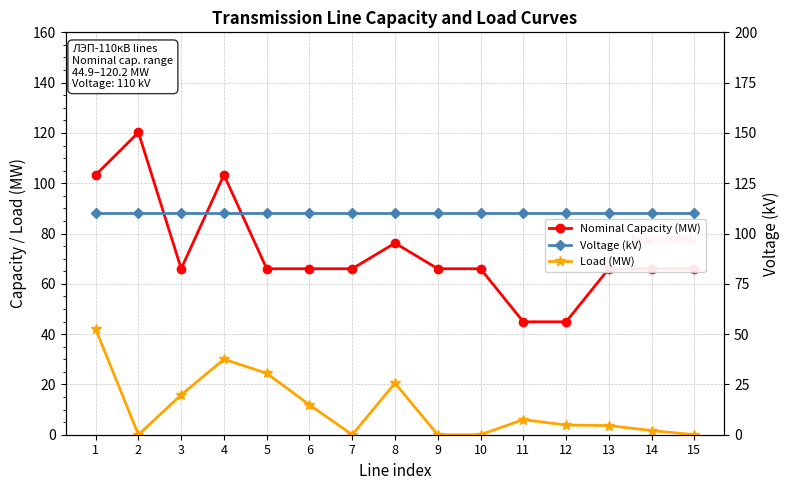

Is this an area chart (filled region under the line)?

No